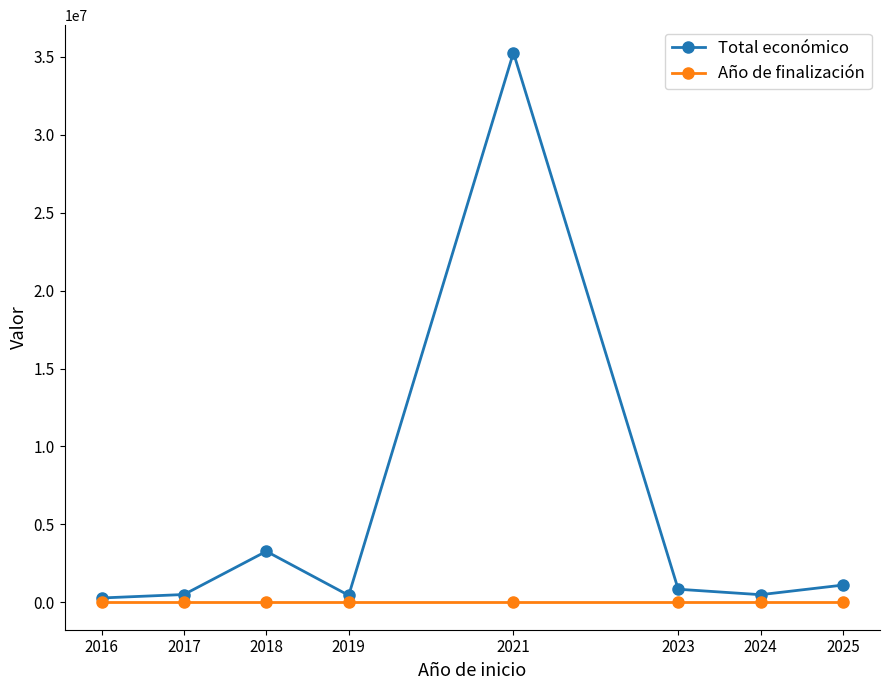

Rank the series by their average value, from lowest to highest.

Año de finalización, Total económico